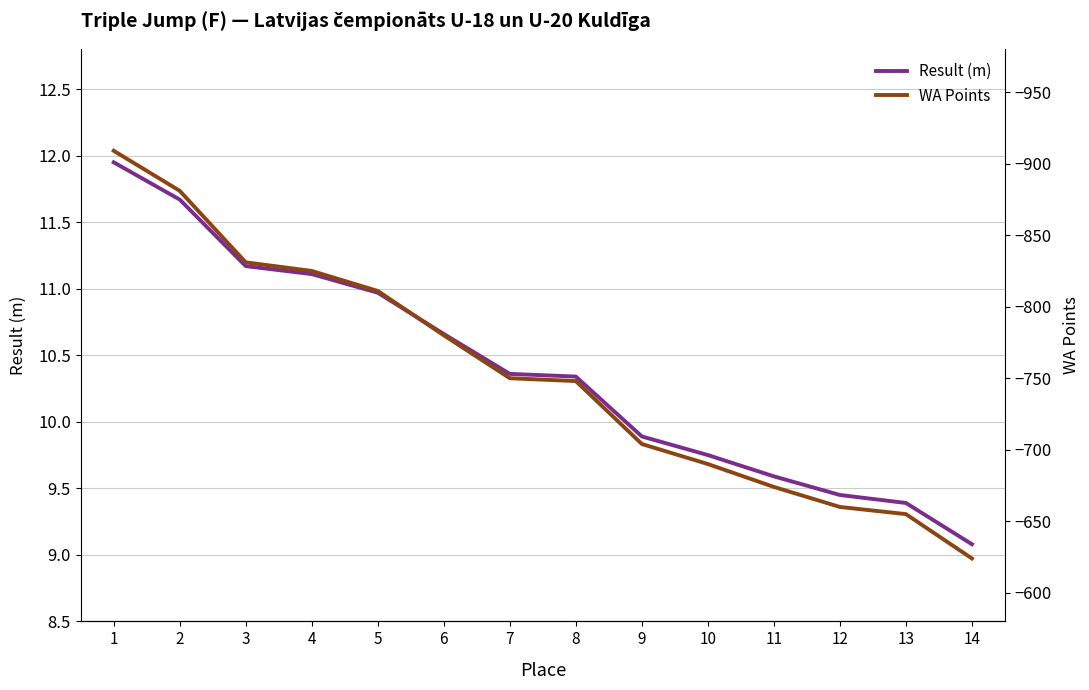

What is the approximate value of WA Points at 14?

624.0